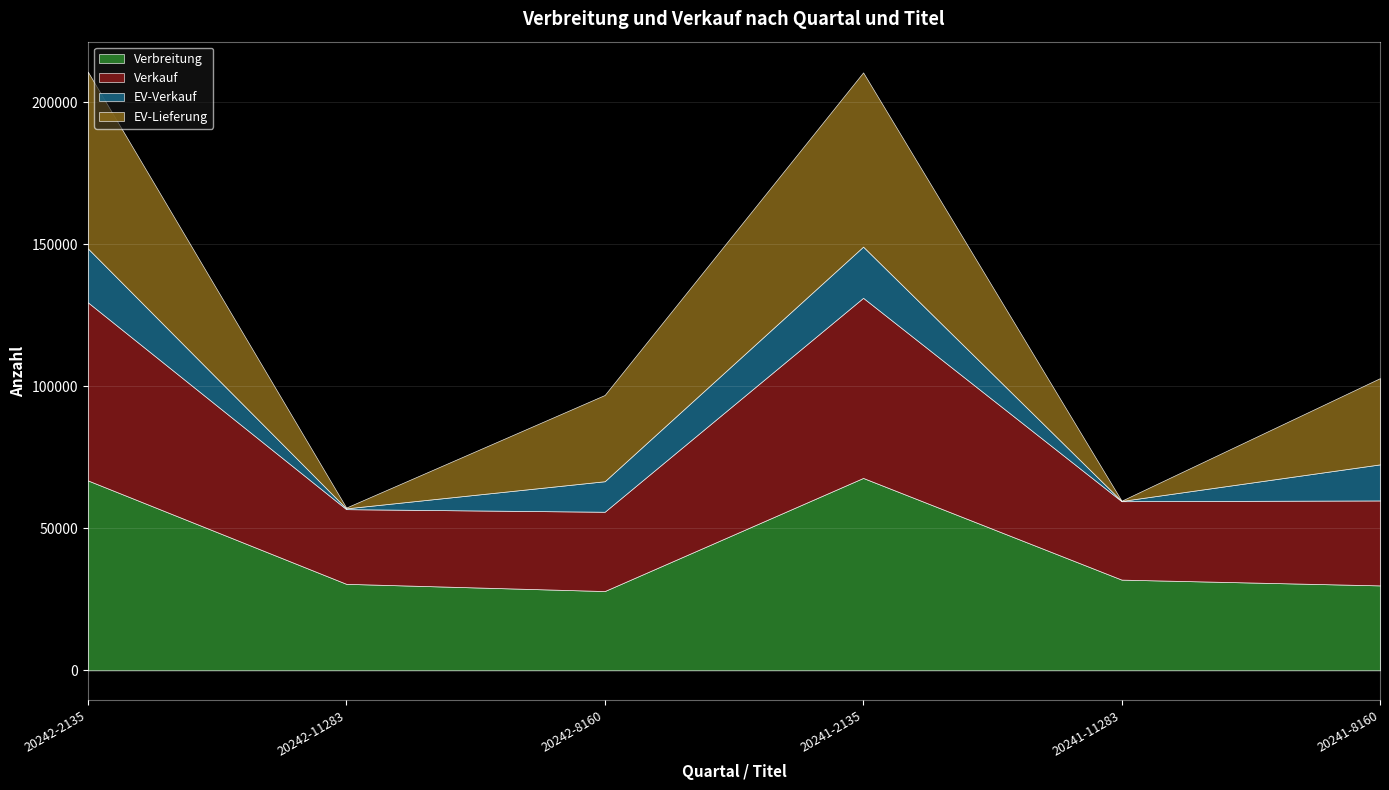

Rank the categories by Verbreitung value from lowest to highest.

20242-8160, 20241-8160, 20242-11283, 20241-11283, 20242-2135, 20241-2135